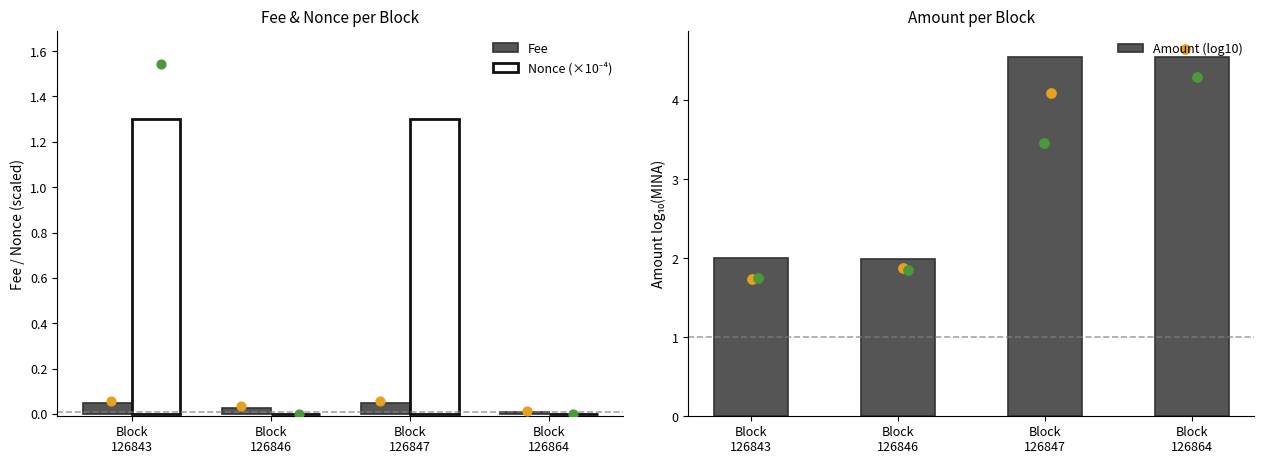

What are all the series names shown in the legend?

Fee, Nonce (×10⁻⁴), Amount (log10)